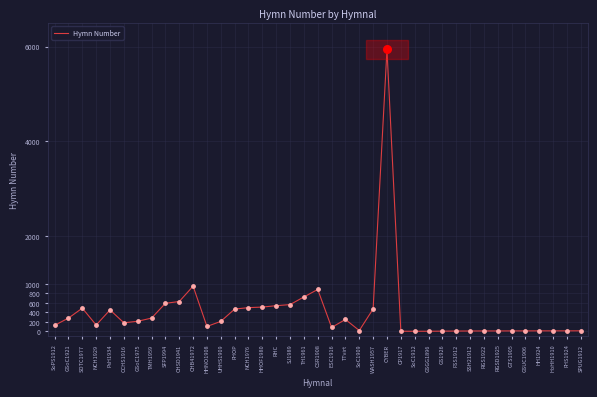

Approximately how many times larger is the value at TTvirt compared to NCH1929?

1.9